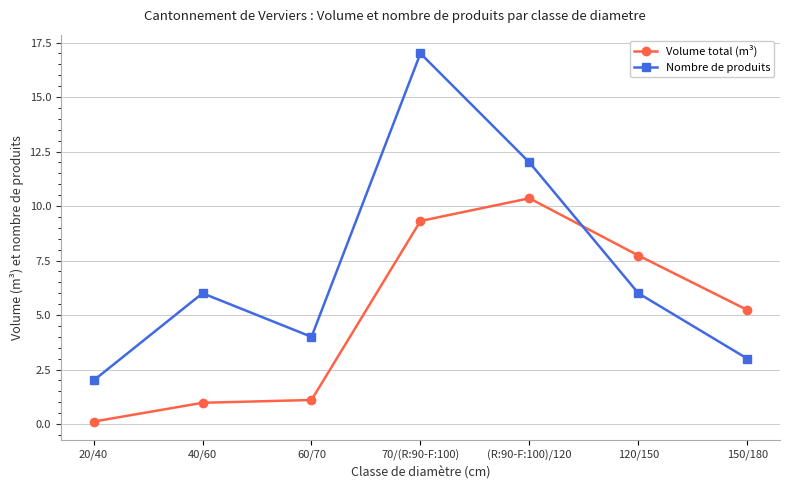

What is the maximum value shown in the chart?

17.0